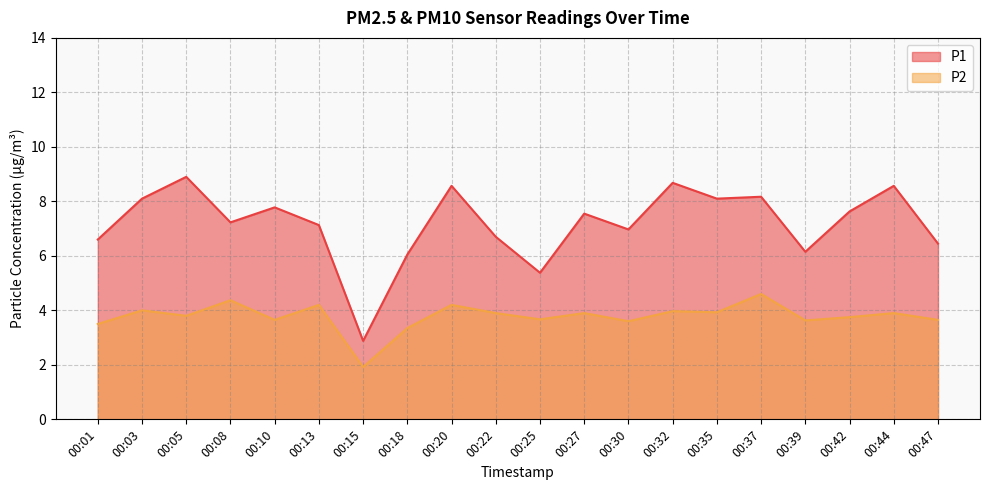

What is the minimum value shown in the chart?

1.9